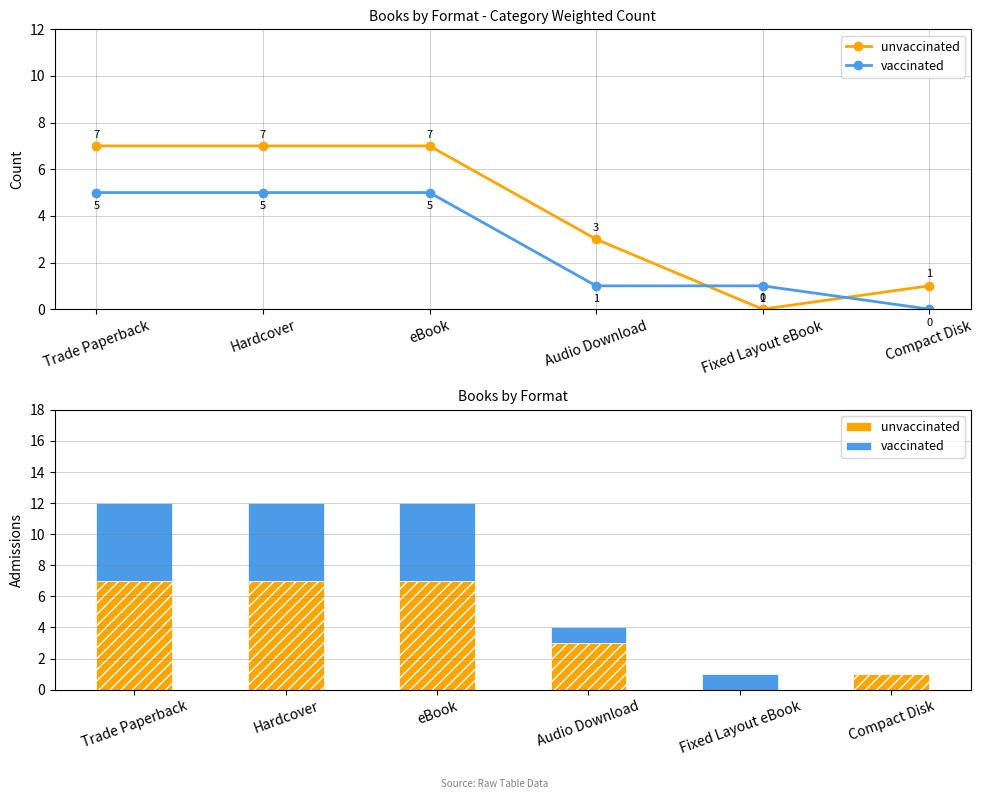

How many positive values does the unvaccinated series have?

5